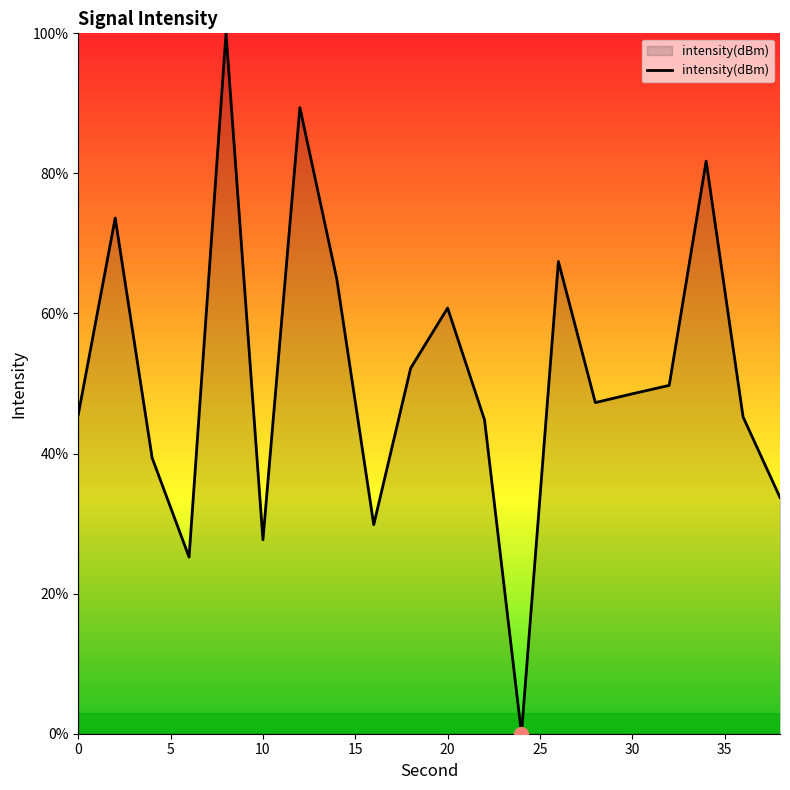

What is the maximum value shown in the chart?

100.0